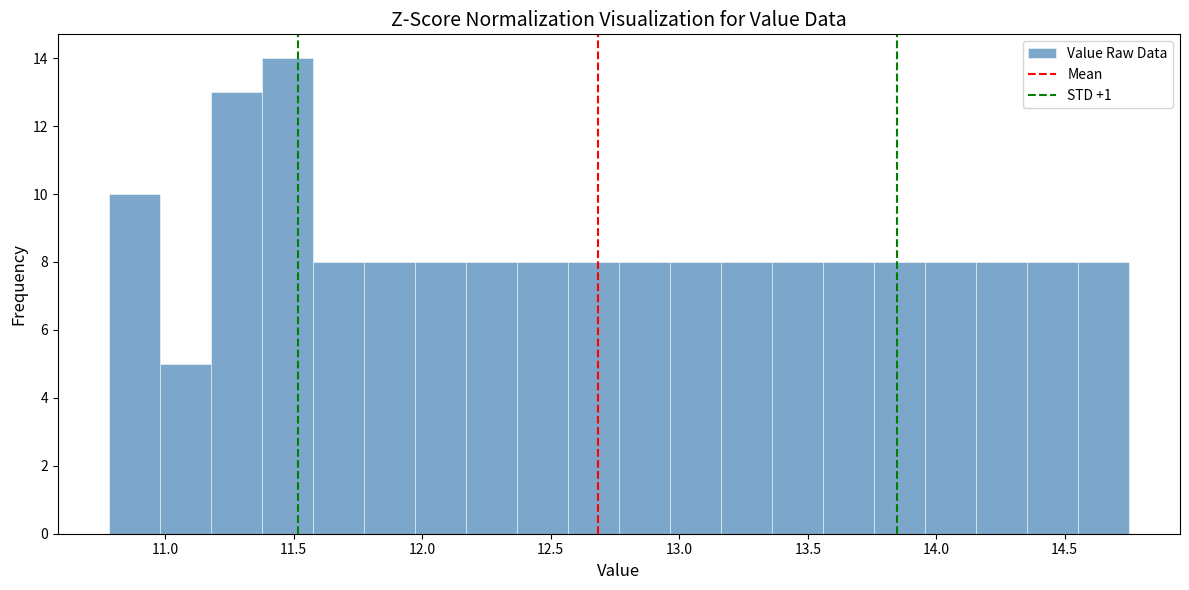

Read against the x-axis, roughly where is the centre of the tallest bar?

11.45